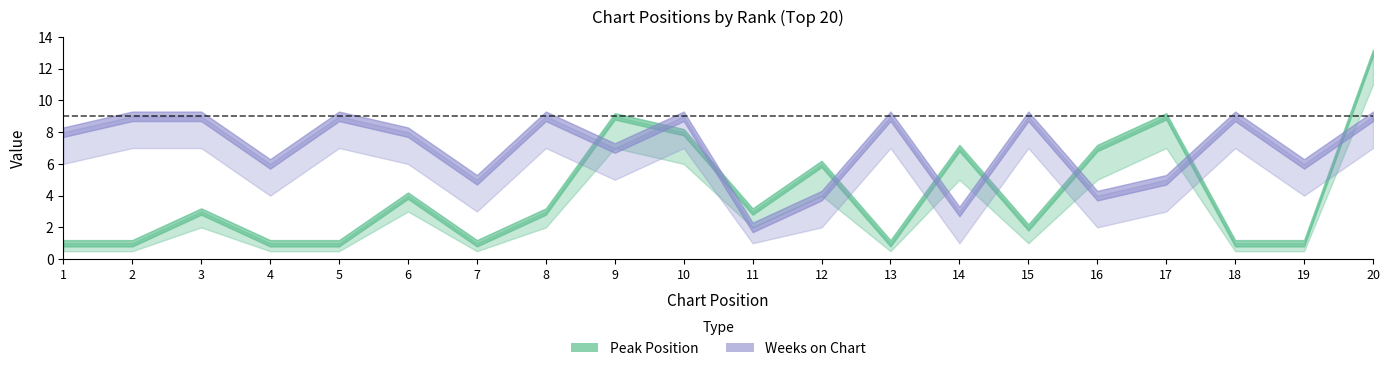

List the series in order of their overall mean, lowest first.

Peak Position, Weeks on Chart